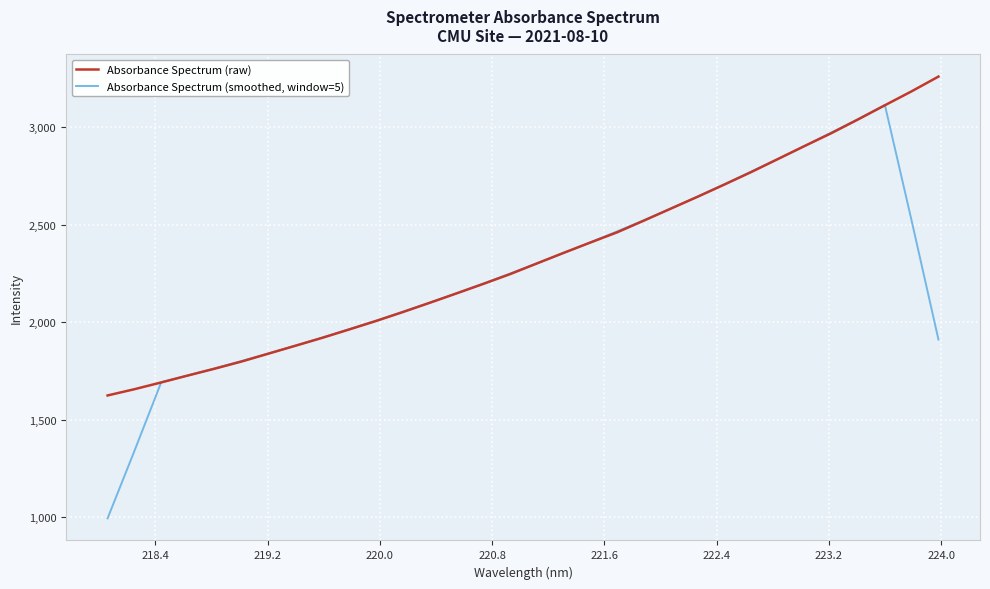

What is the smallest value displayed?

994.4